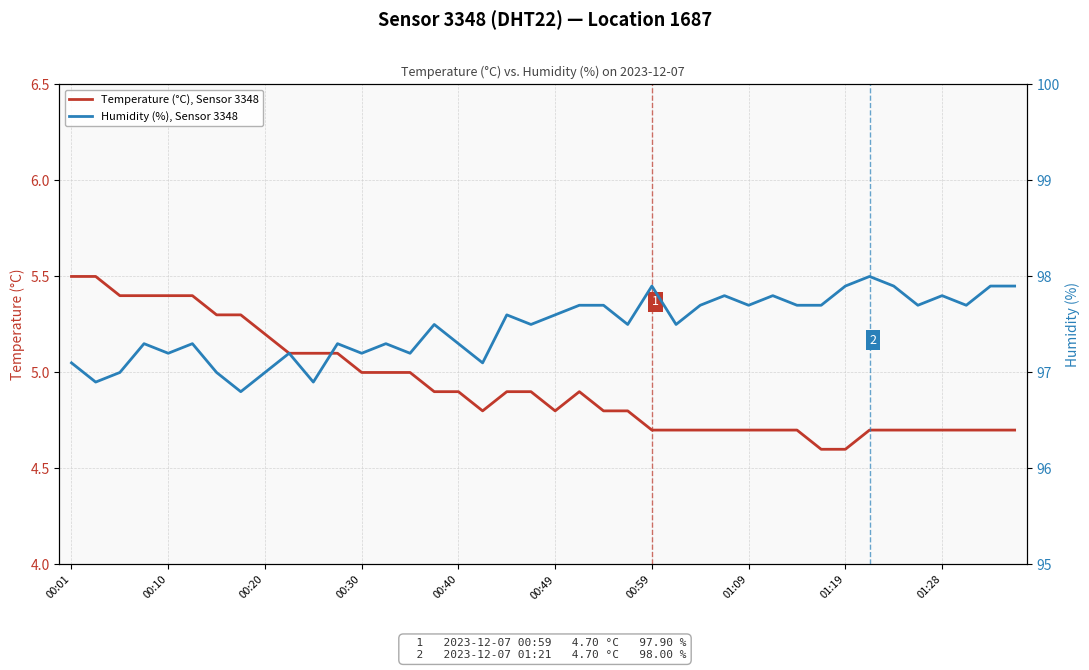

Which series has the largest range (max minus min)?

Humidity (%), Sensor 3348